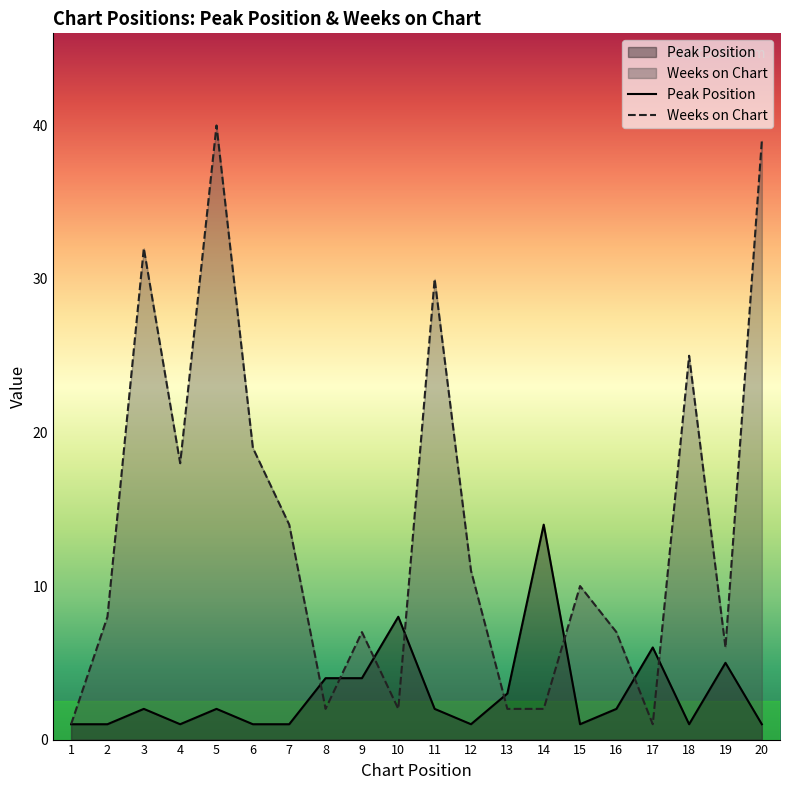

Count the number of data series in this chart.

2